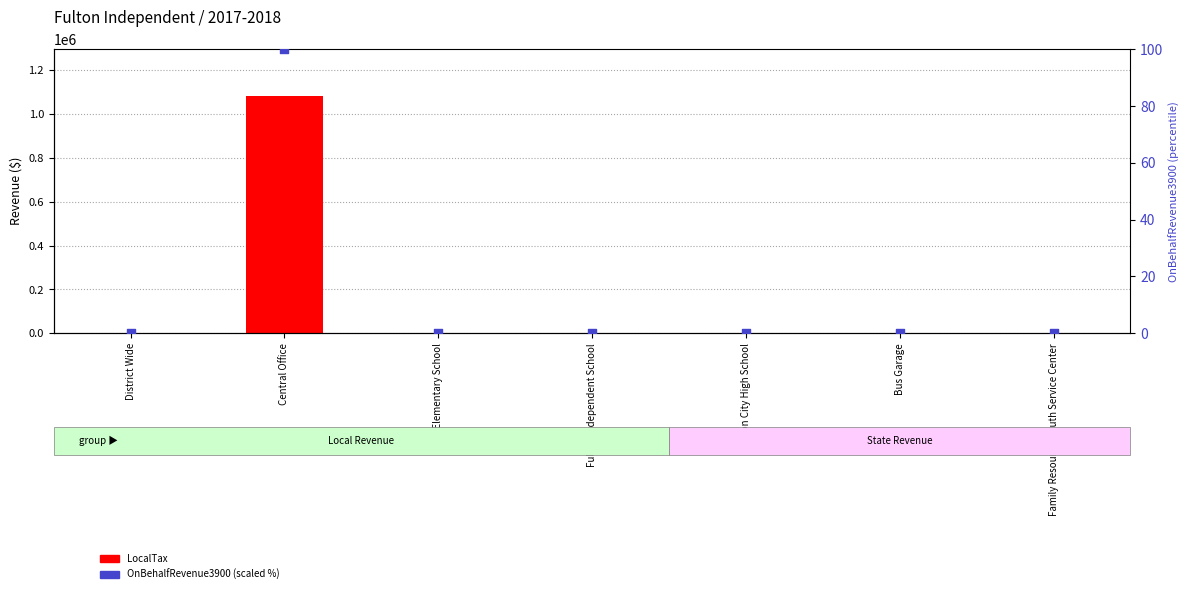

Which series has the largest Y range (max minus min)?

LocalTax